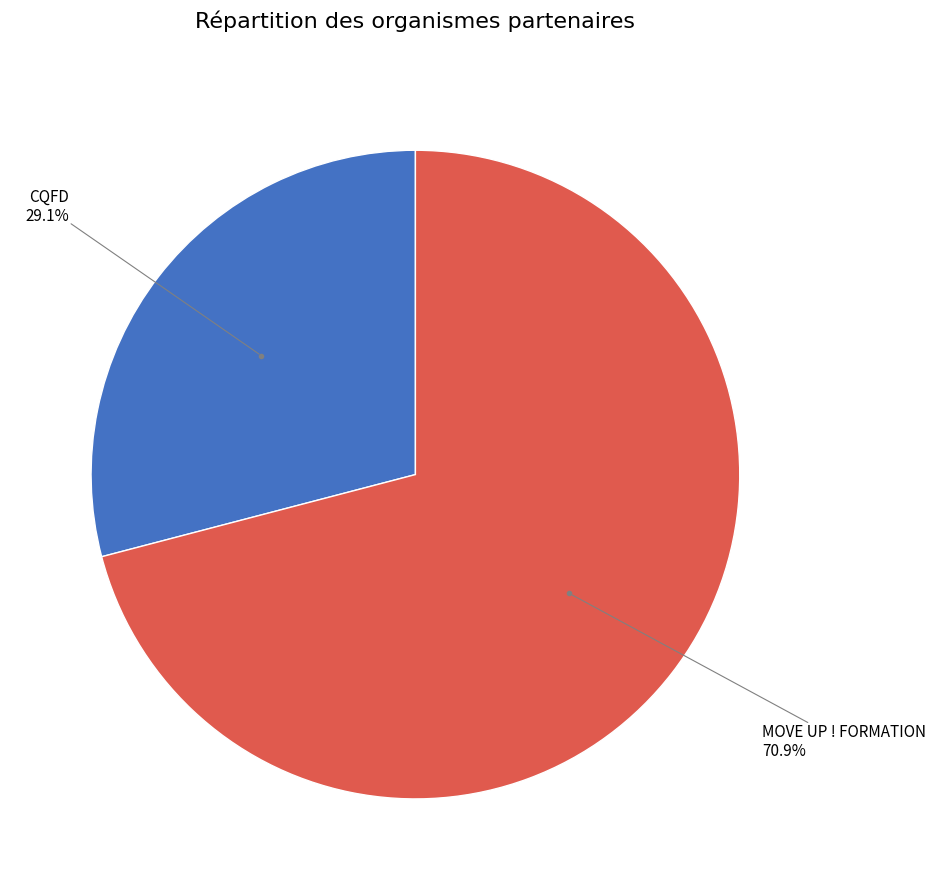

Is there any slice that represents more than half of the pie?

Yes